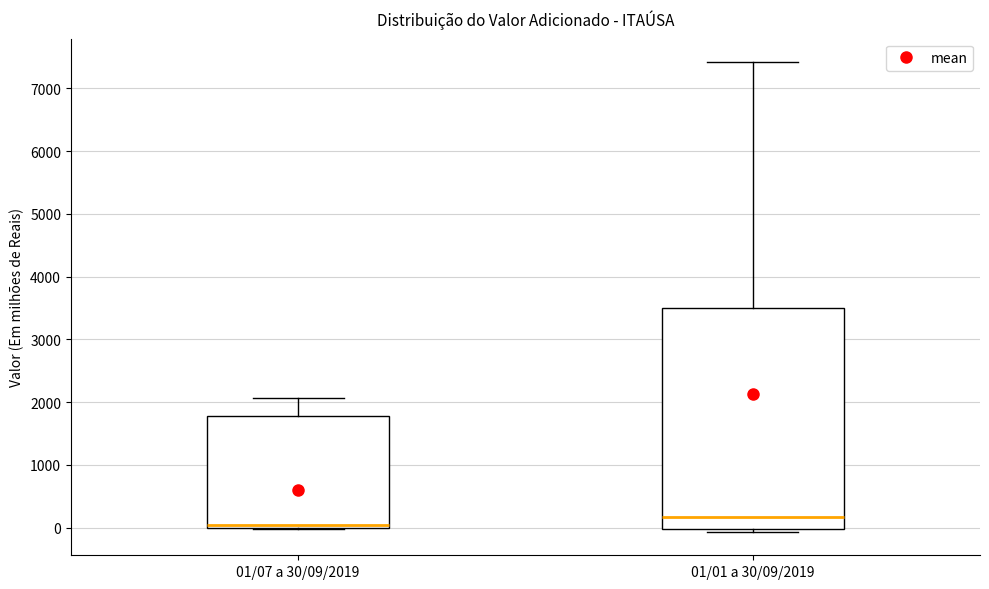

Which box is the tallest, from its lower edge to its upper edge?

01/01 a 30/09/2019